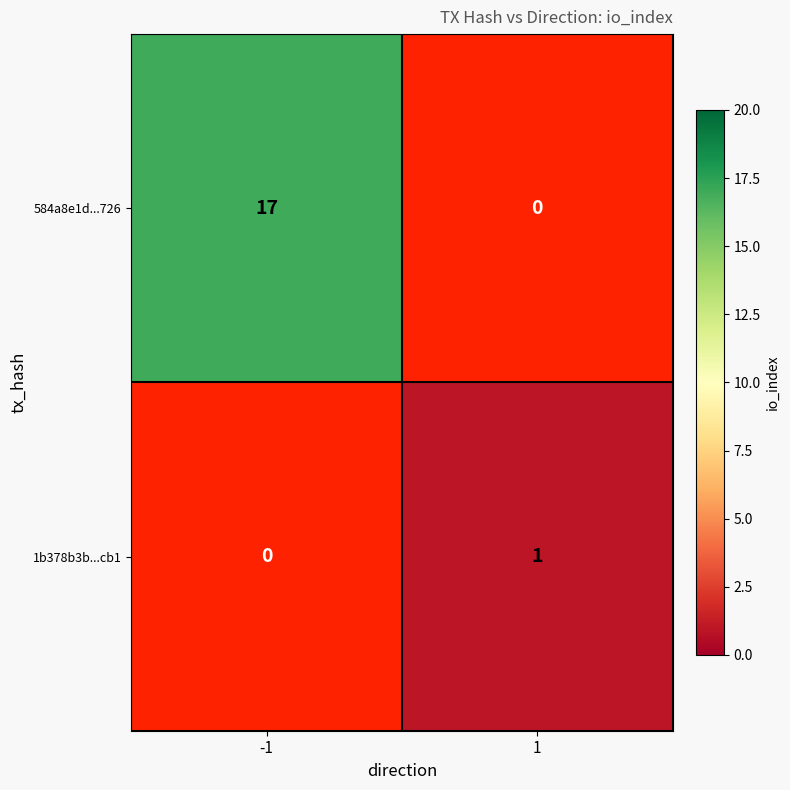

True or false: 584a8e1d...726 has a value of 17 at -1.

True